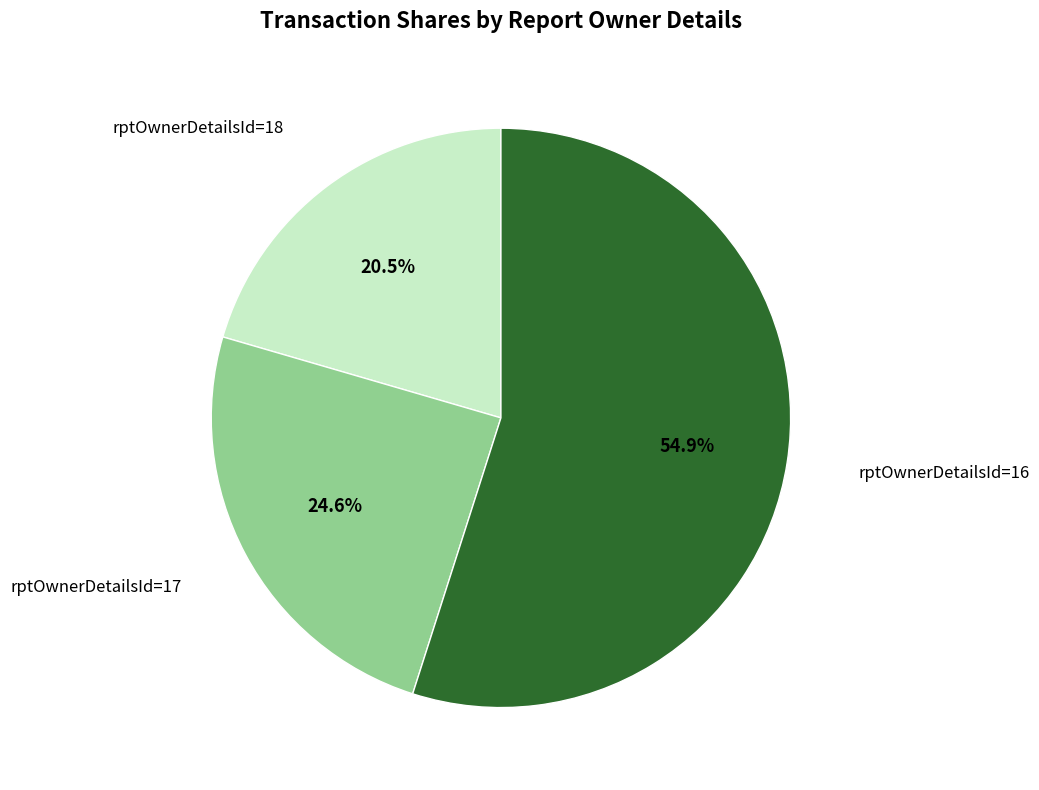

How many segments does this pie chart have?

3